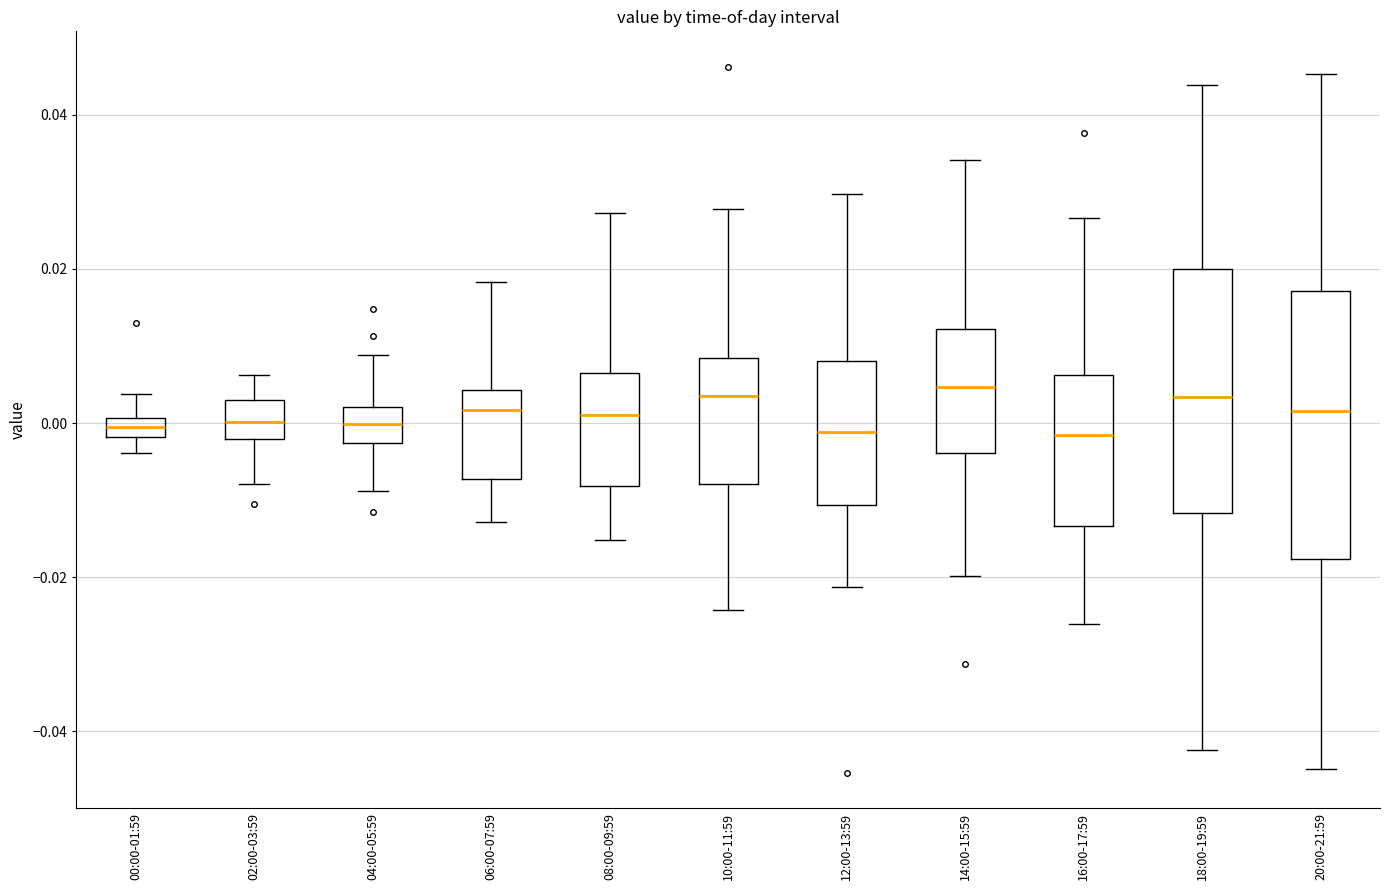

Where does the upper whisker of the box for 00:00-01:59 end on the y-axis? The values are not printed on the chart, so give them approximately, as read against the axis.

0.004